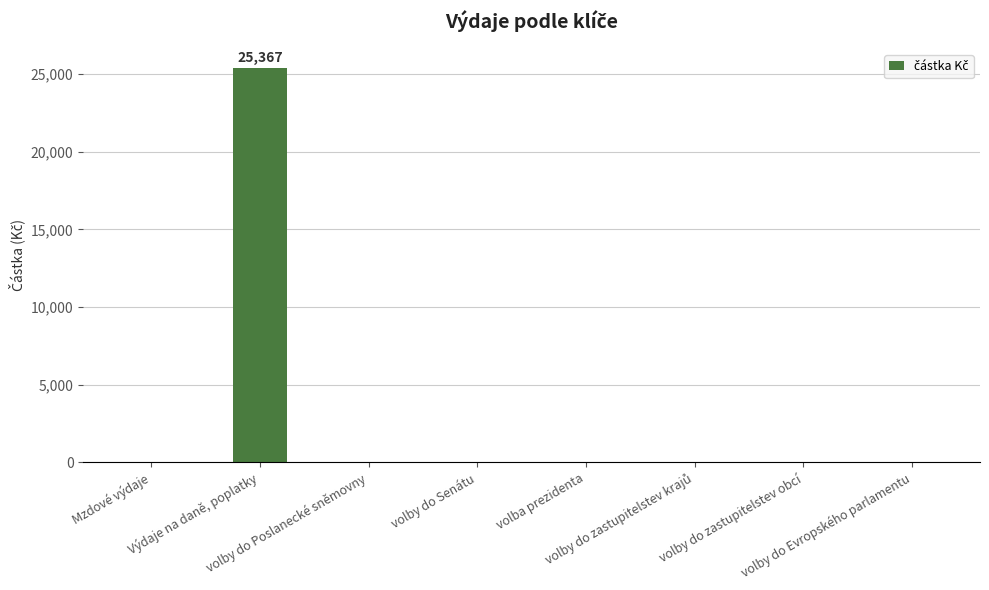

Are the bars horizontal?

No